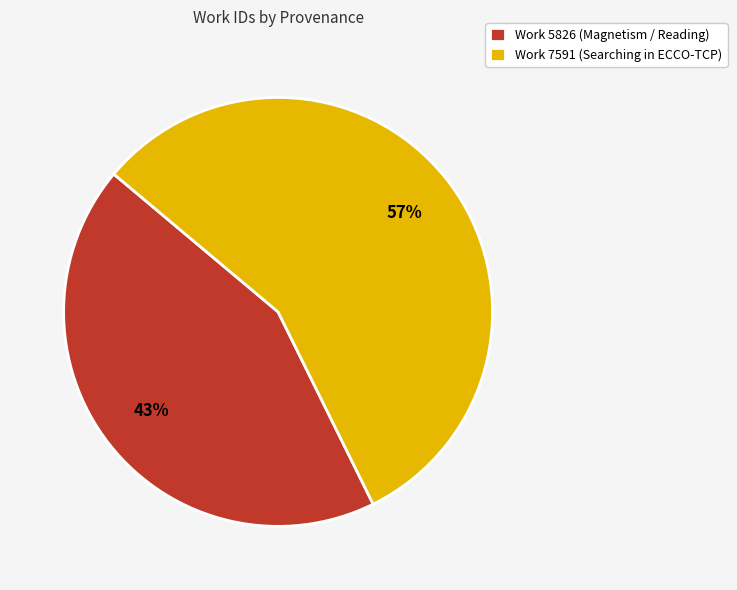

Which has a higher value, Work 5826 (Magnetism / Reading) or Work 7591 (Searching in ECCO-TCP)?

Work 7591 (Searching in ECCO-TCP)